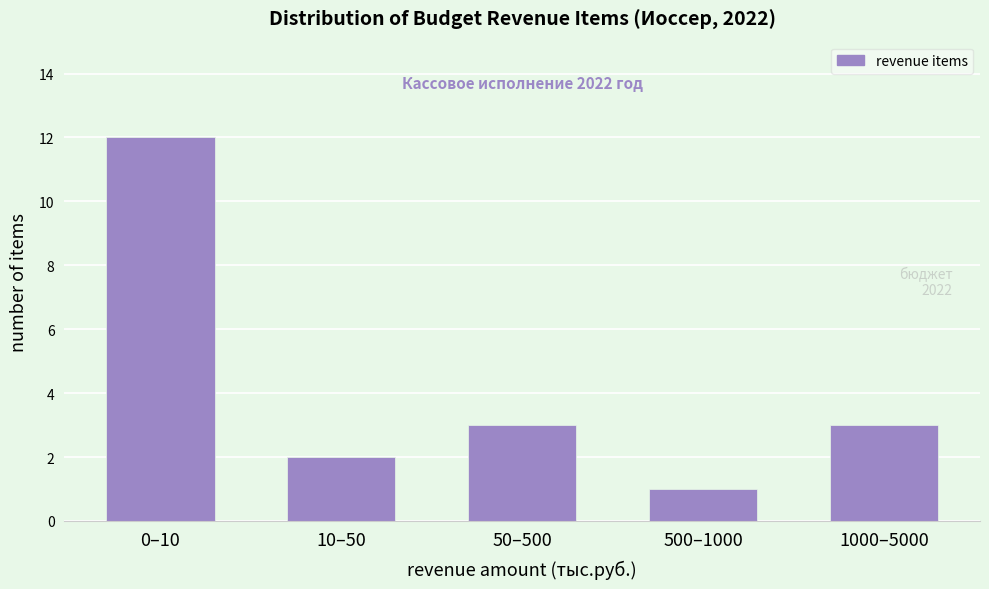

Reading left to right, transcribe all the data shown in this chart.

0–10=12	10–50=2	50–500=3	500–1000=1	1000–5000=3